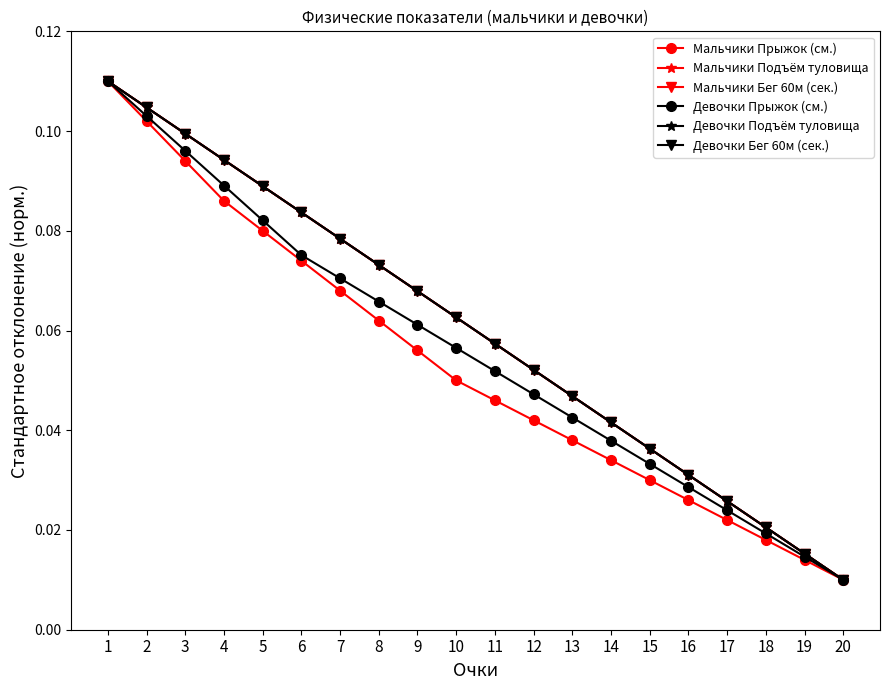

Is this an area chart (filled region under the line)?

No